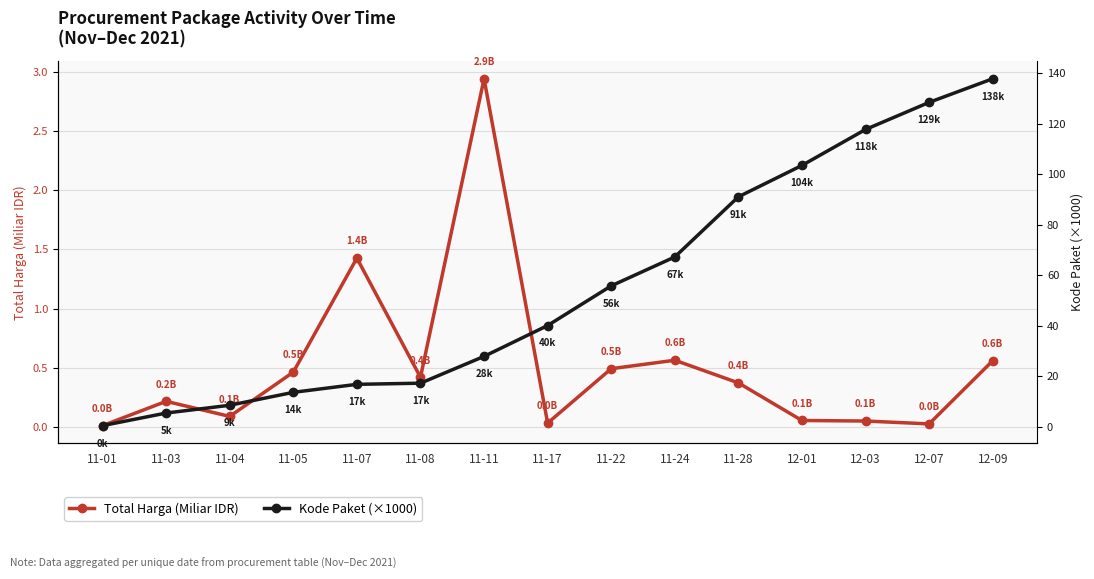

What position from the right is 11-17?

8